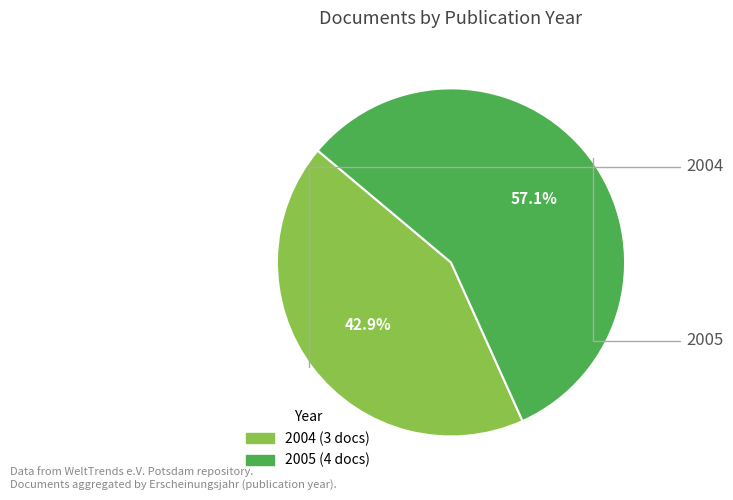

Is there a majority slice in this chart?

Yes